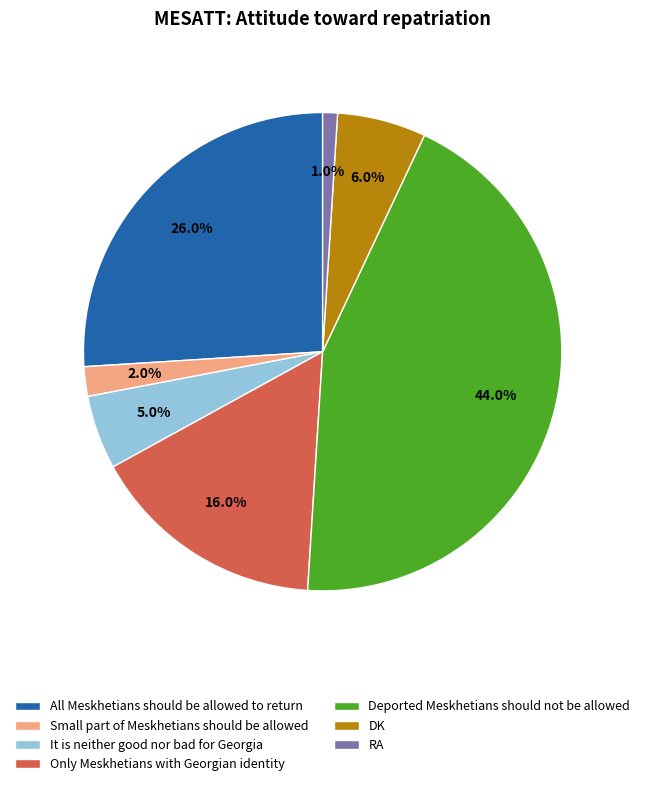

How many segments does this pie chart have?

7